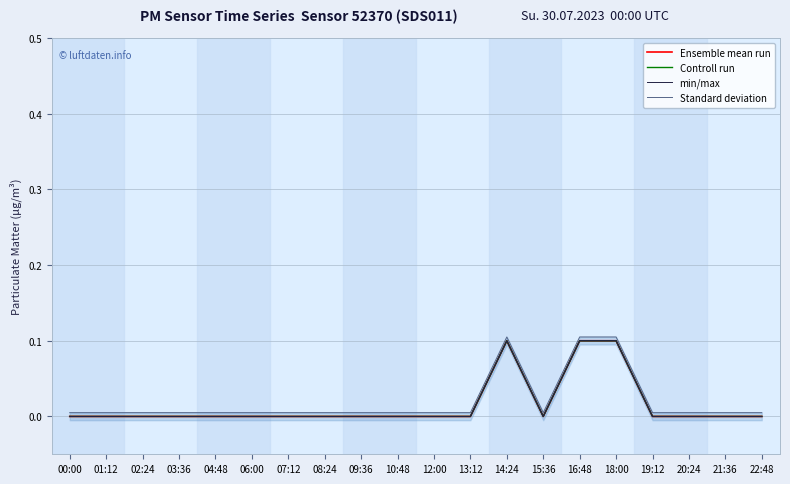

Is this an area chart (filled region under the line)?

No